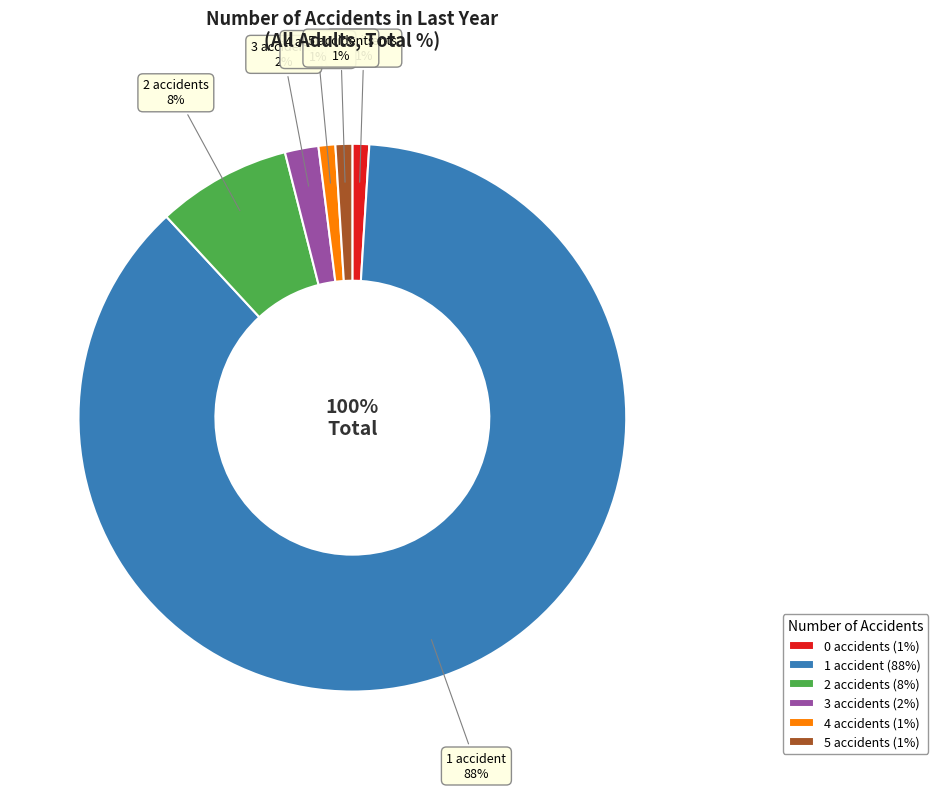

What is the majority slice?

1 accident